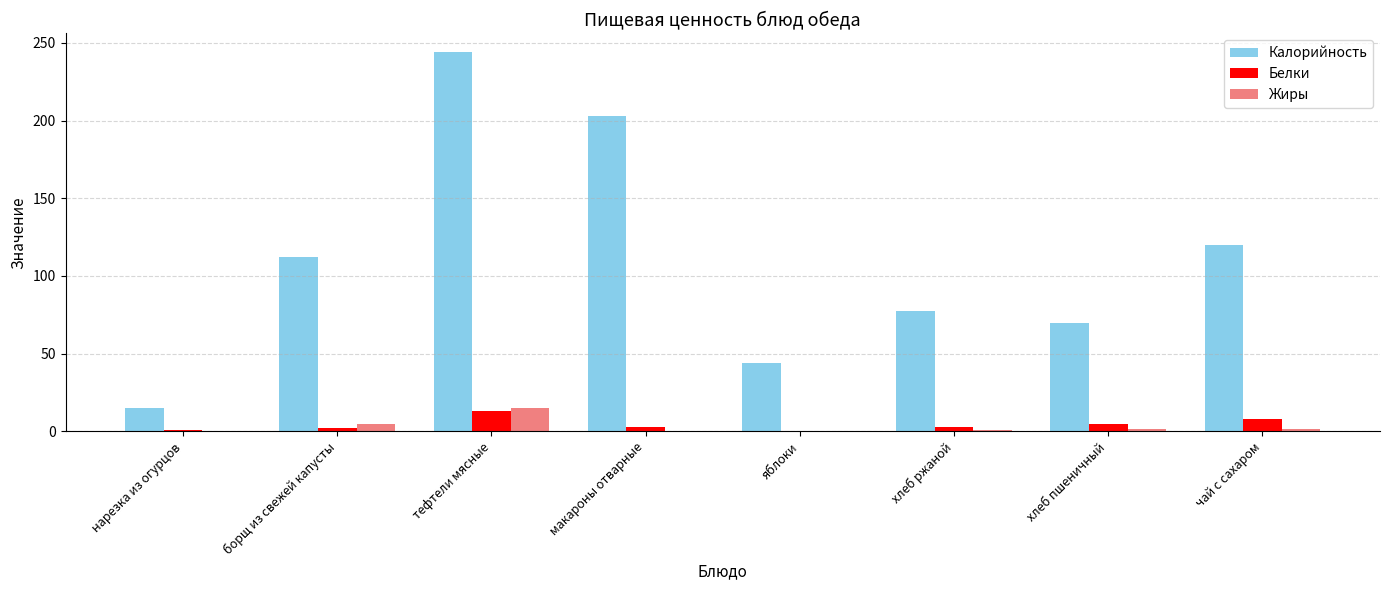

What is the sum of the Белки values at нарезка из огурцов and яблоки?

1.4